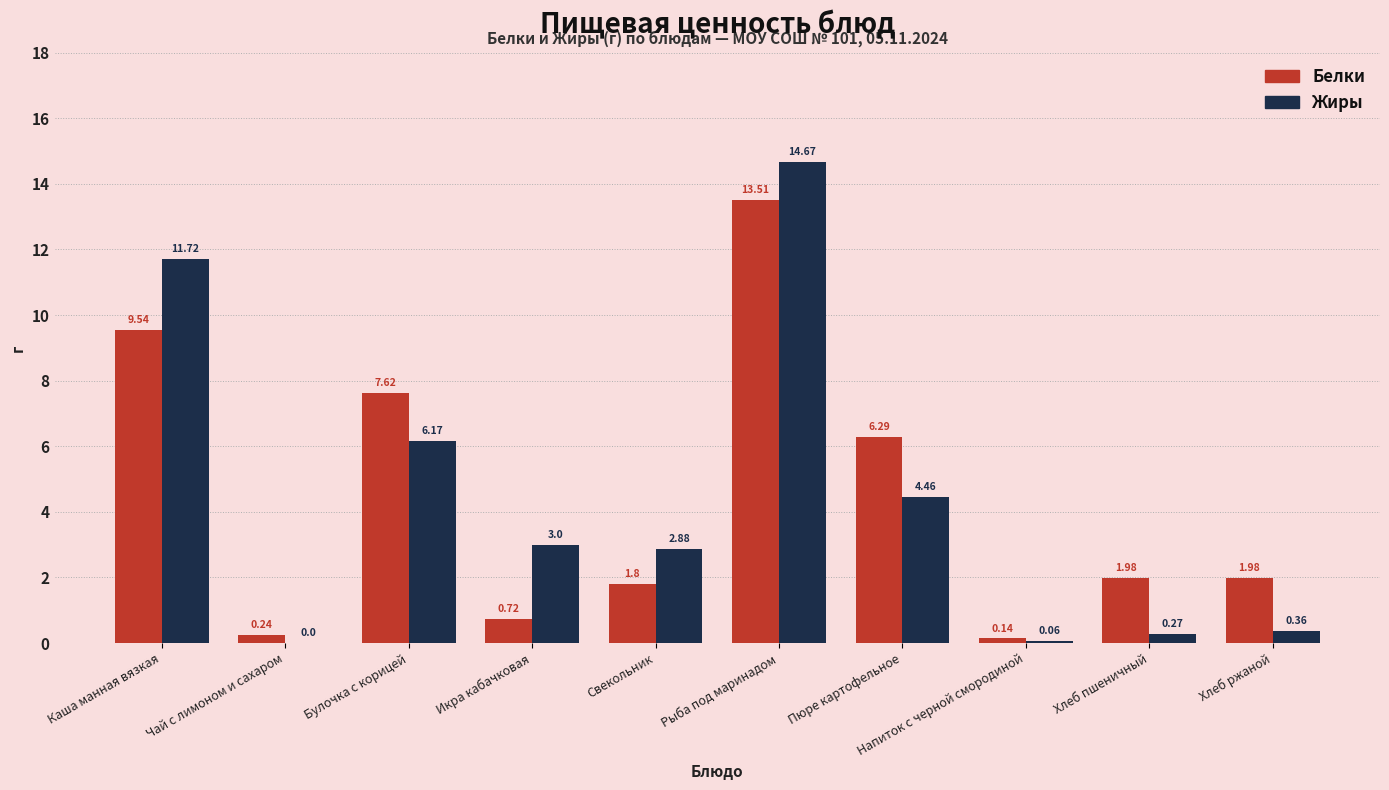

Which series changed the most between Пюре картофельное and Напиток с черной смородиной?

Белки